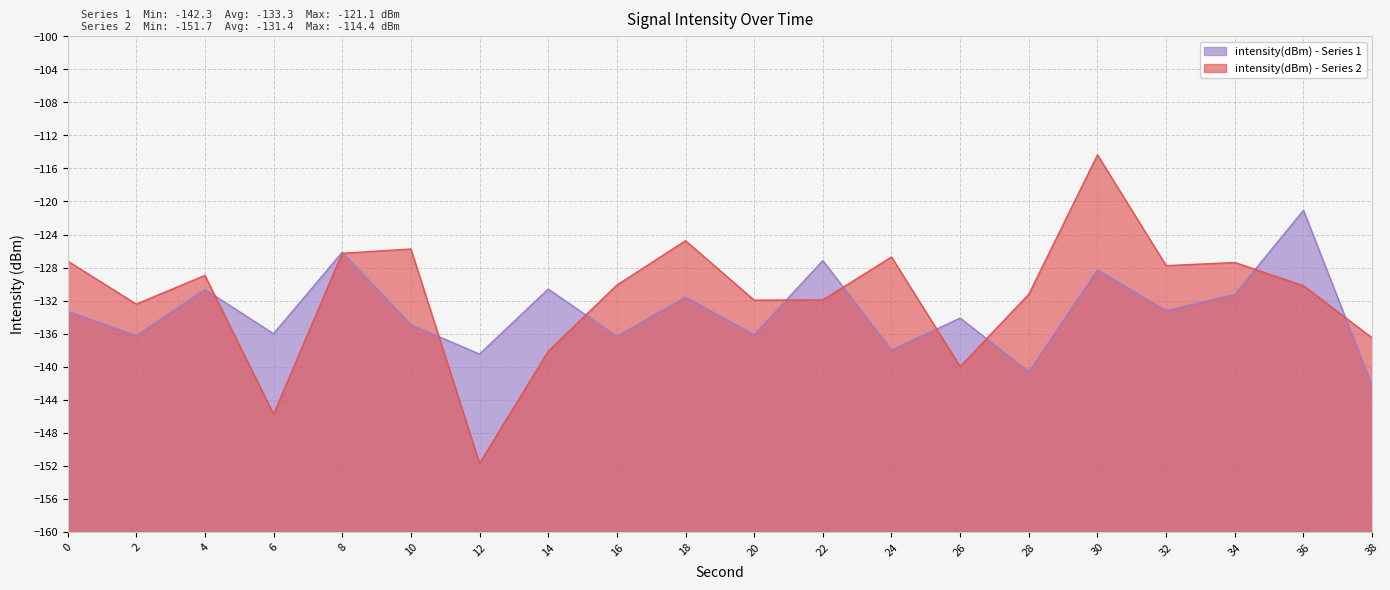

What are all the series names shown in the legend?

intensity(dBm) - Series 1, intensity(dBm) - Series 2